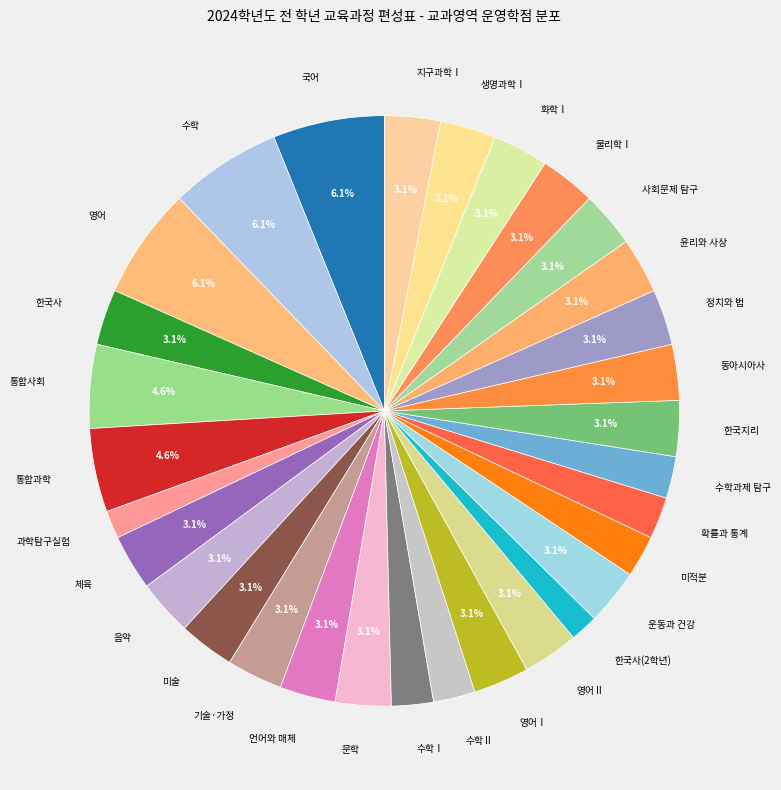

Count the number of slices in the pie.

31